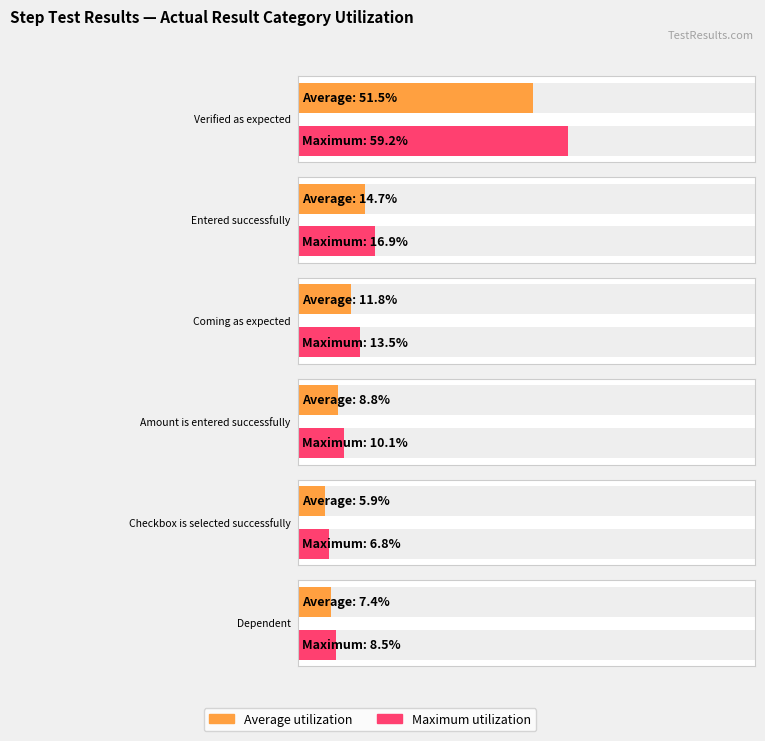

At which category is the sum across all series the highest?

Verified as expected